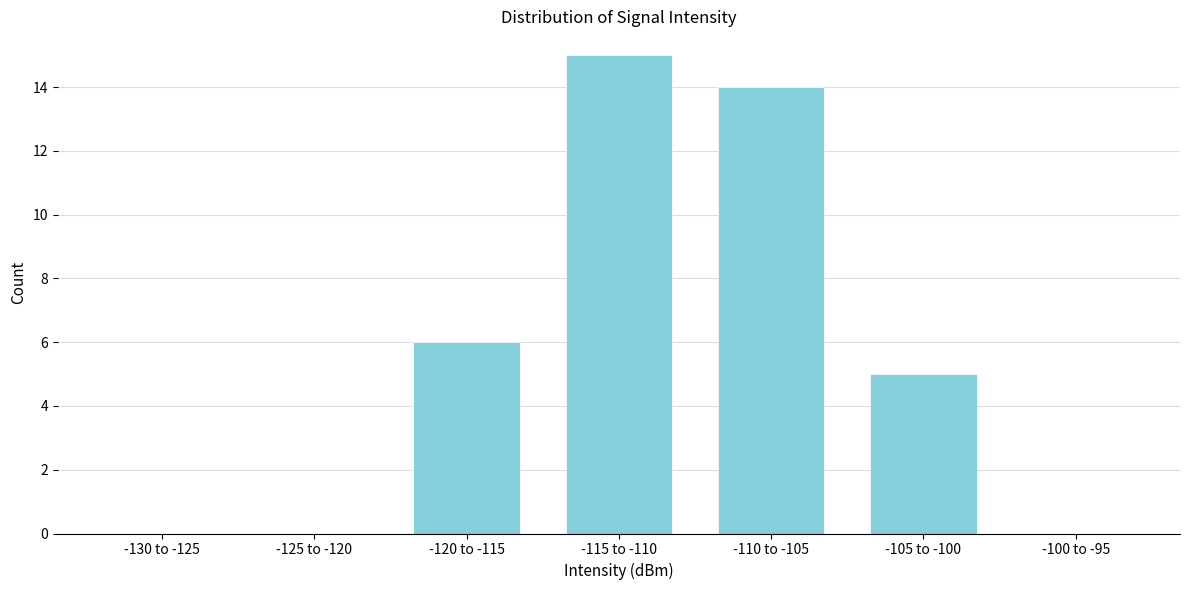

Reading left to right, transcribe all the data shown in this chart.

-130 to -125=0	-125 to -120=0	-120 to -115=6	-115 to -110=15	-110 to -105=14	-105 to -100=5	-100 to -95=0